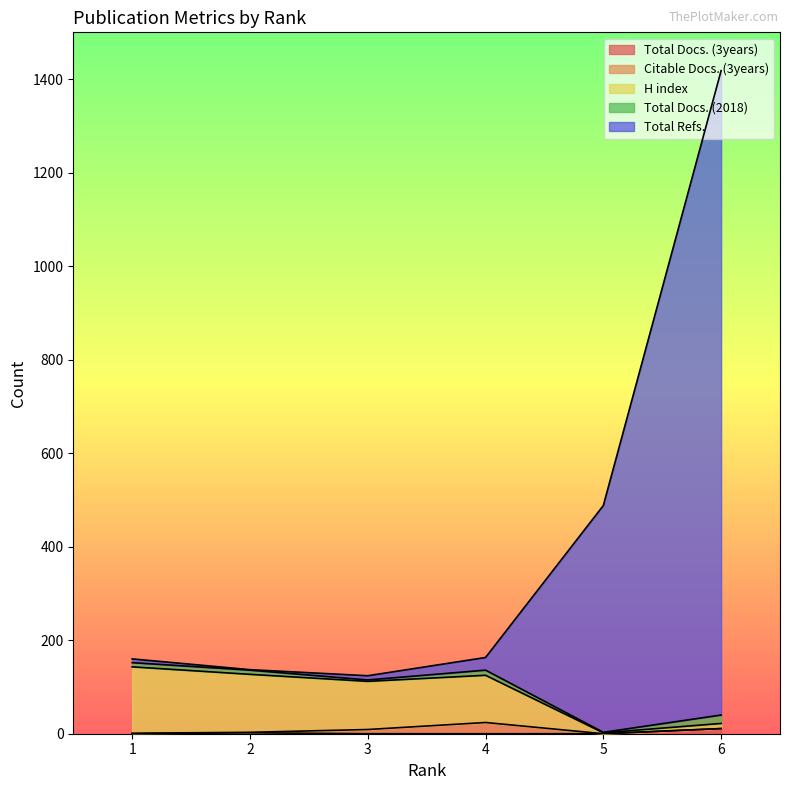

Does the chart display data point markers on the line(s)?

No